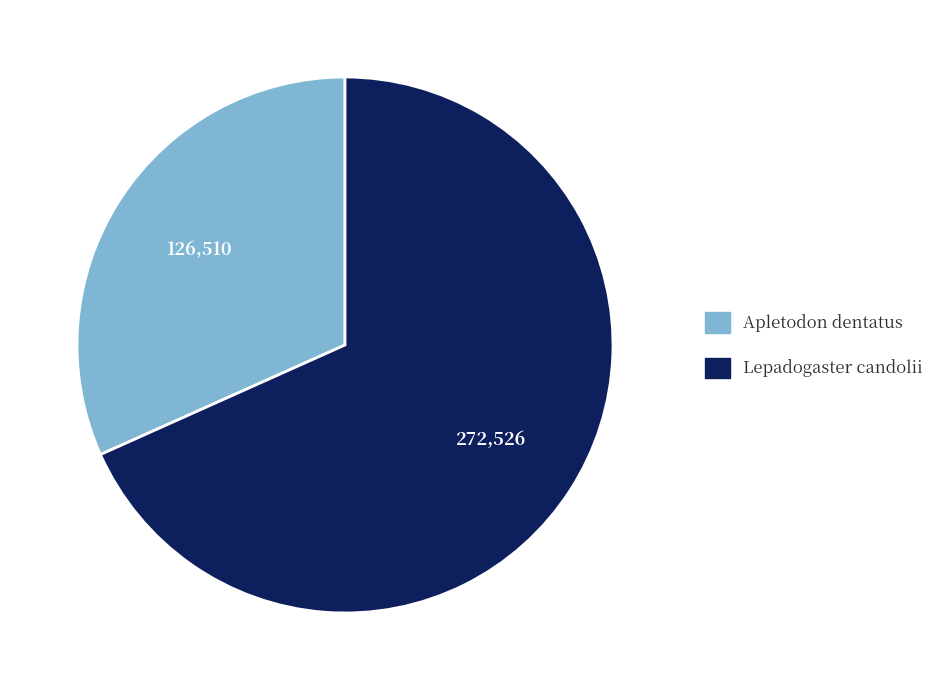

The Lepadogaster candolii slice represents 68% of the pie. True or false?

True